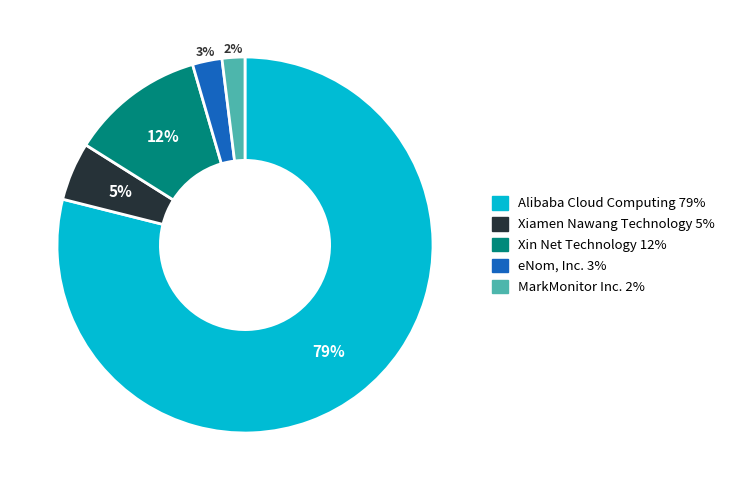

What is the ratio of the value at Xiamen Nawang Technology to the value at Xin Net Technology?

0.4